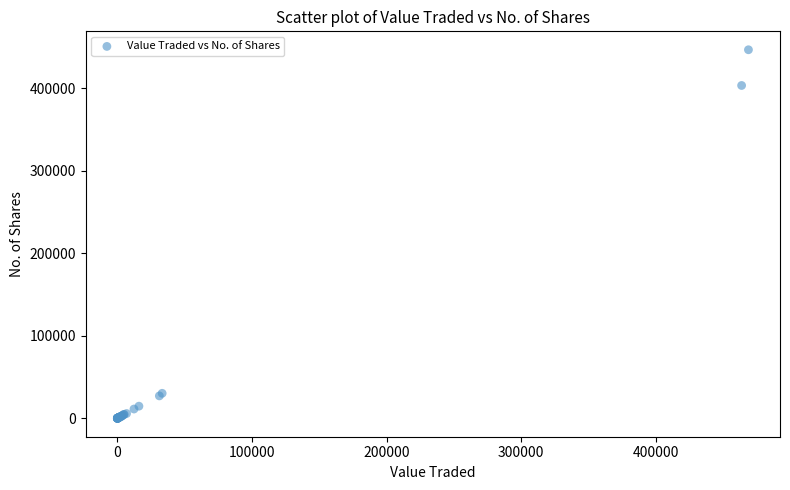

What Y value in the scatter plot is closest to 223237?

403200